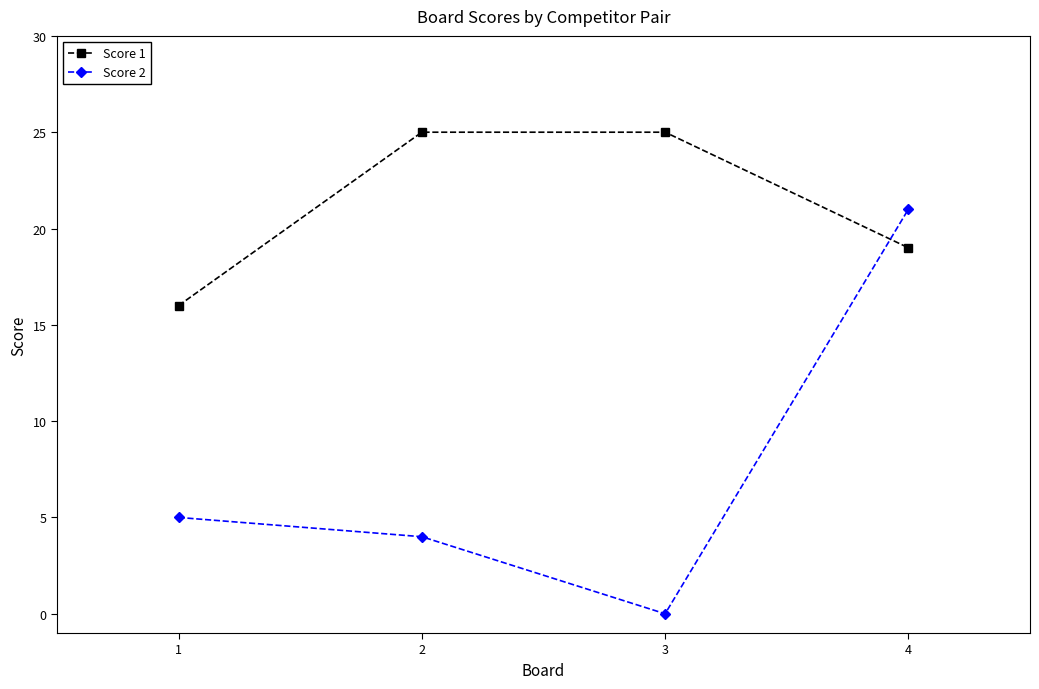

What are all the series names shown in the legend?

Score 1, Score 2